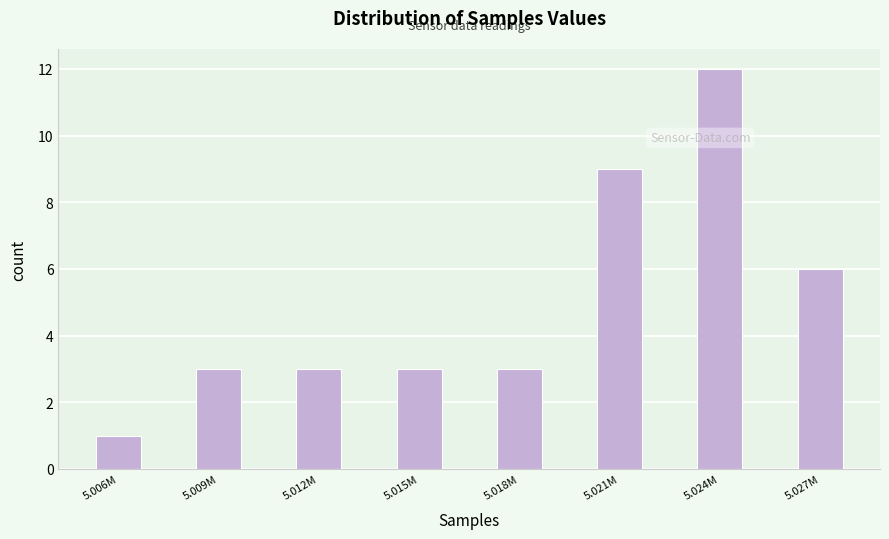

Reading left to right, what are all the values shown in this chart?

5.006M=1	5.009M=3	5.012M=3	5.015M=3	5.018M=3	5.021M=9	5.024M=12	5.027M=6